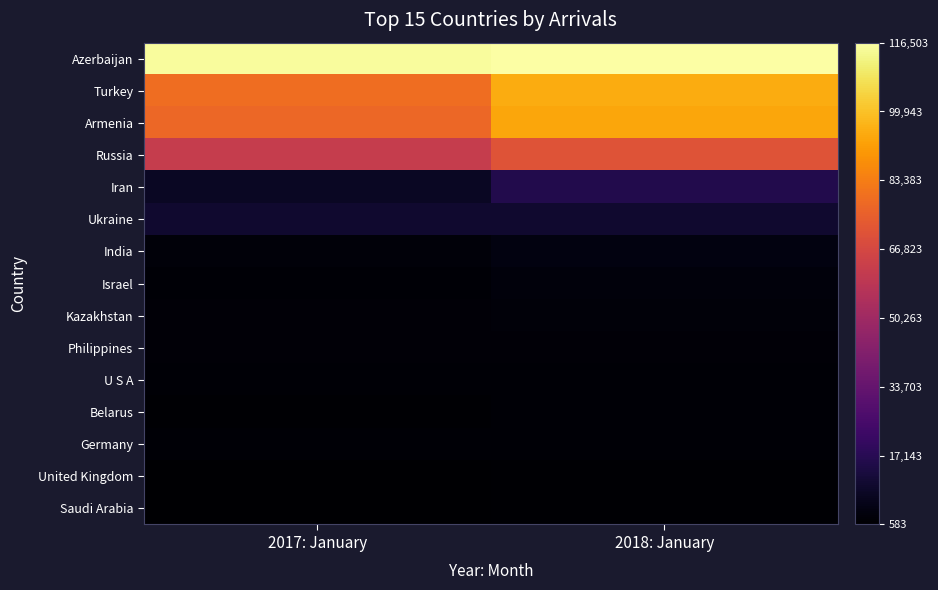

Reading right to left, list all the values displayed in this chart.

Azerbaijan: 2018: January=116503	2017: January=115566
Turkey: 2018: January=94959	2017: January=79306
Armenia: 2018: January=93711	2017: January=77529
Russia: 2018: January=71141	2017: January=62153
Iran: 2018: January=15570	2017: January=8091
Ukraine: 2018: January=10497	2017: January=10341
India: 2018: January=3792	2017: January=2570
Israel: 2018: January=3006	2017: January=1703
Kazakhstan: 2018: January=2447	2017: January=2274
Philippines: 2018: January=2379	2017: January=2071
U S A: 2018: January=1935	2017: January=1819
Belarus: 2018: January=1654	2017: January=1125
Germany: 2018: January=1561	2017: January=1561
United Kingdom: 2018: January=1340	2017: January=1025
Saudi Arabia: 2018: January=1325	2017: January=583